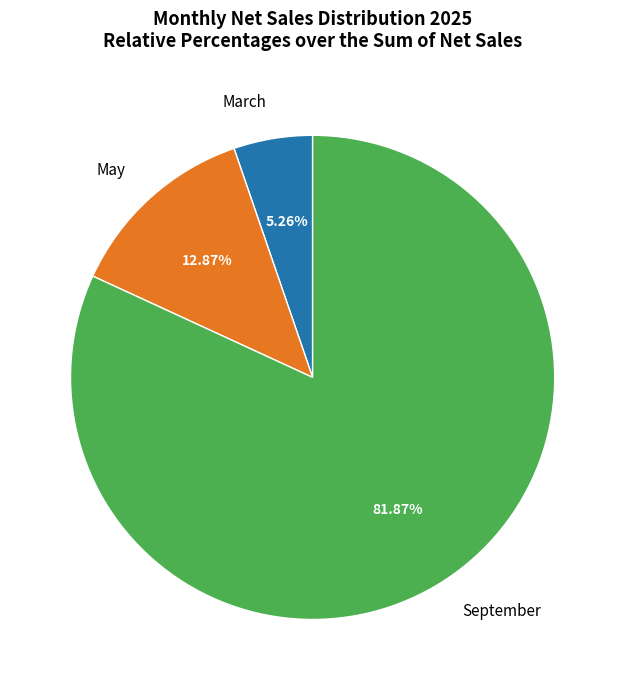

To the nearest percent, what is the difference between the March and May slice percentages?

8%